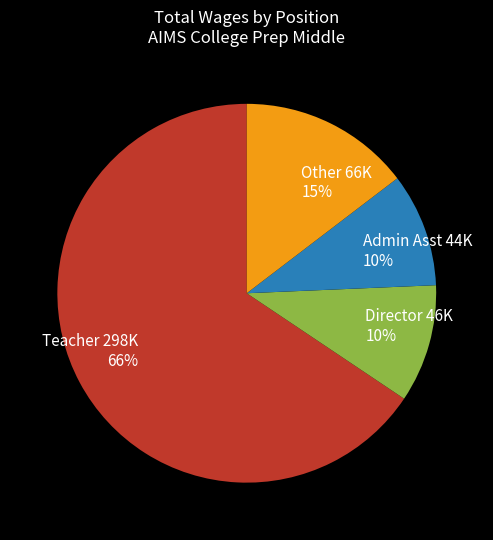

How many slices are in this pie chart?

4